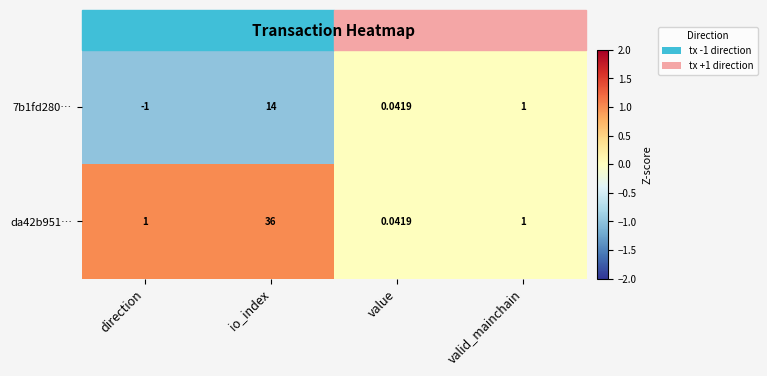

Which category has the highest value across all series?

io_index